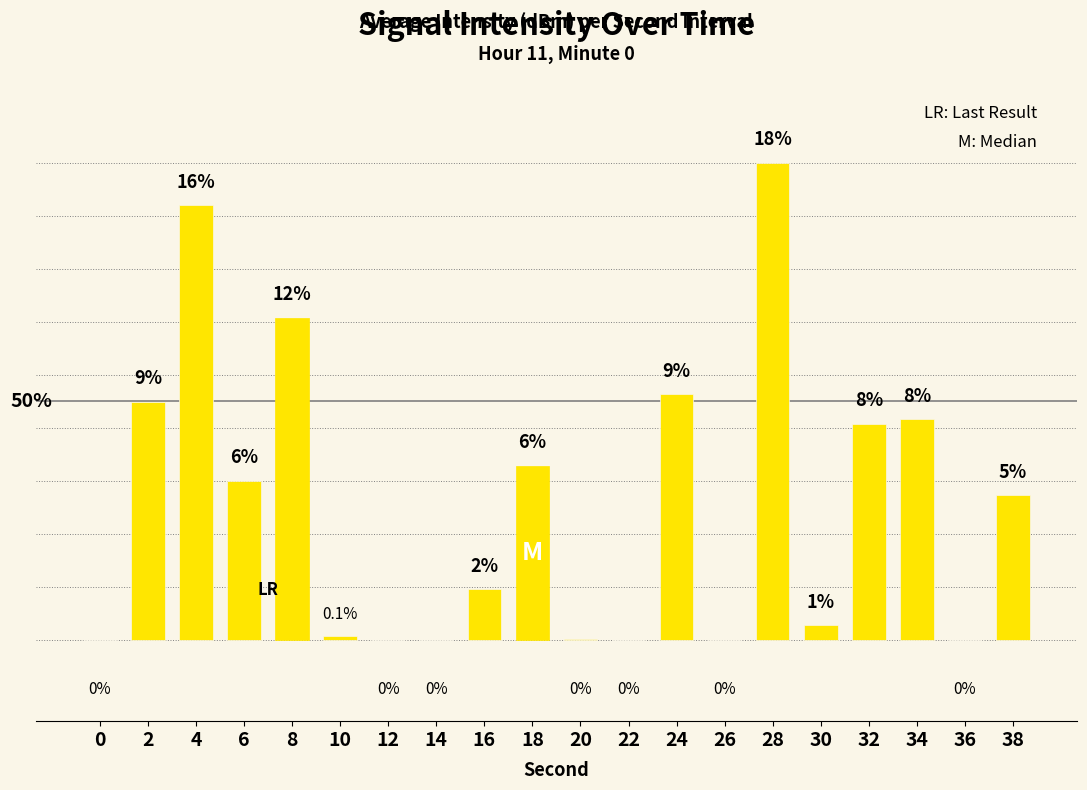

The value at 24 is 9.1. True or false?

True